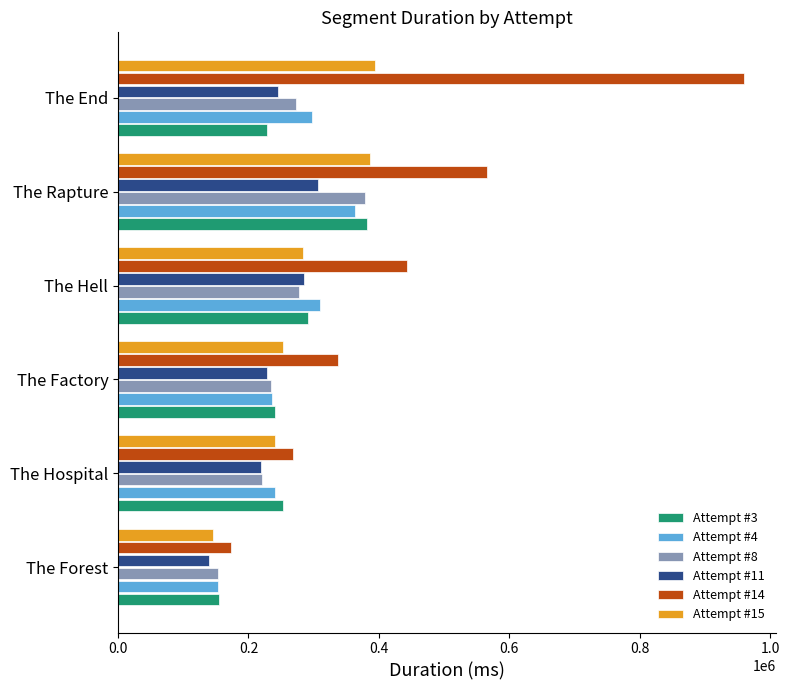

Is it true that Attempt #3 equals 382151 at The Rapture?

True